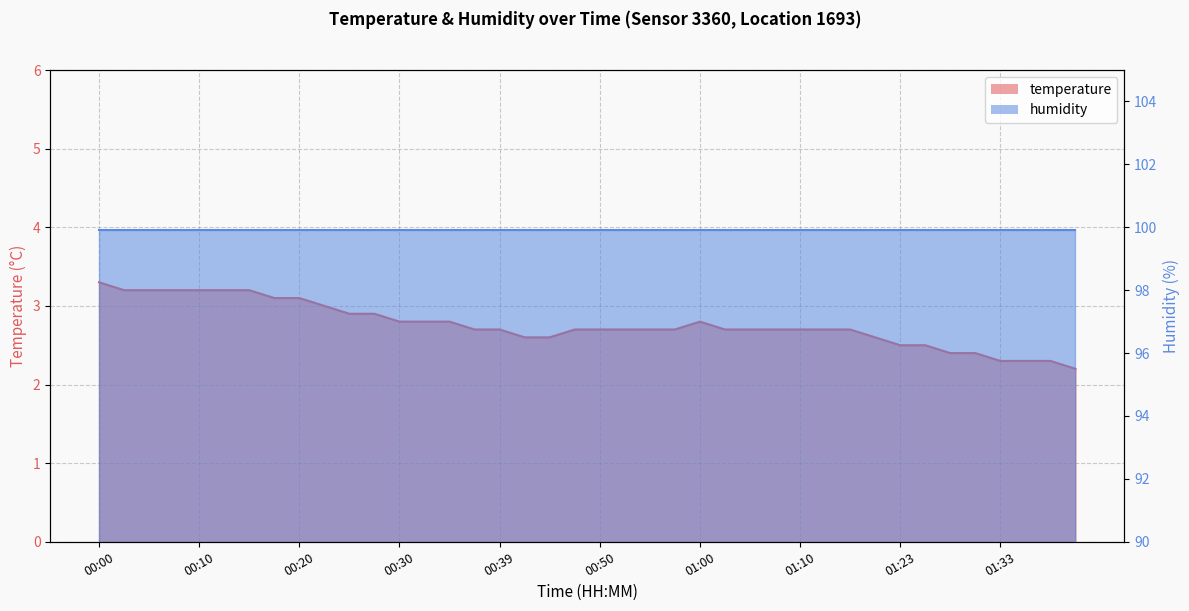

Is it true that the value at 01:10 is 0.8?

False